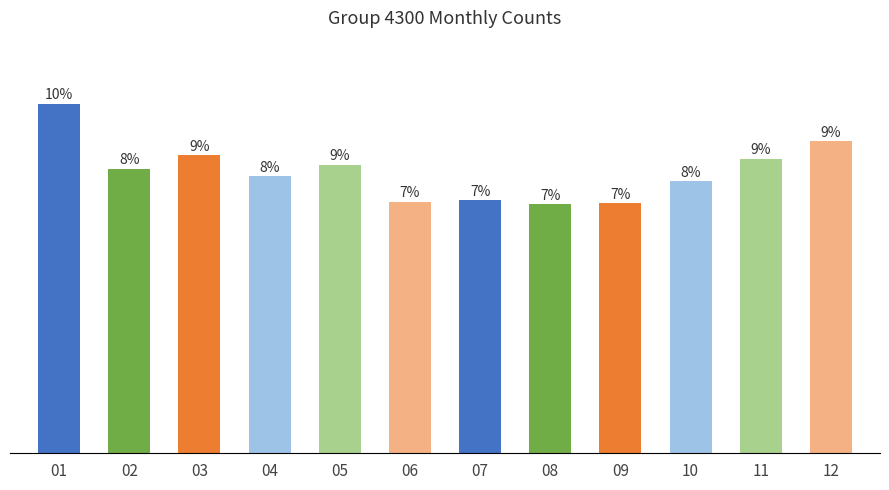

Are the bars horizontal?

No